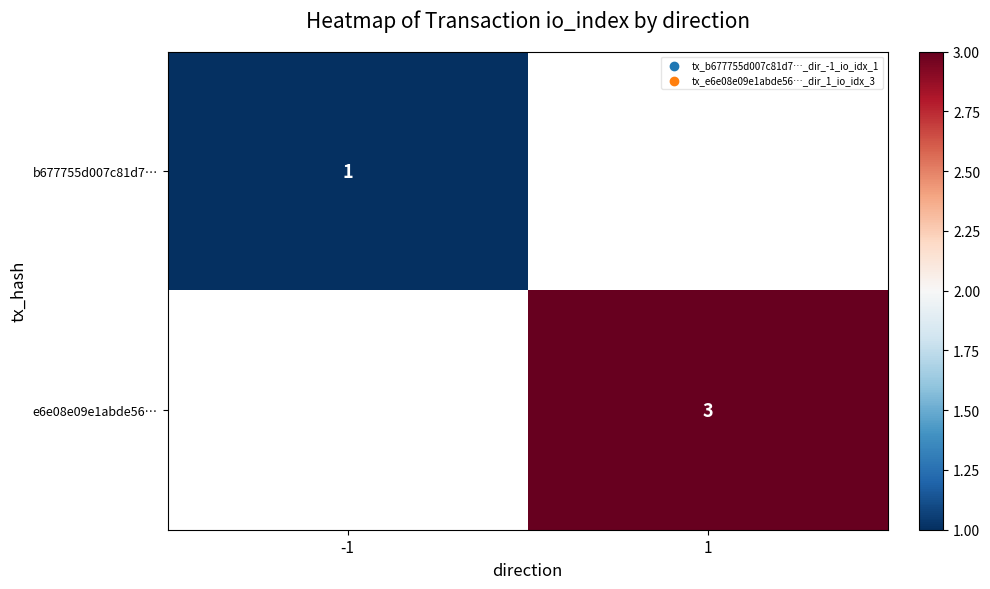

Is the value of b677755d007c81d7… at -1 greater than the value of e6e08e09e1abde56… at 1?

No